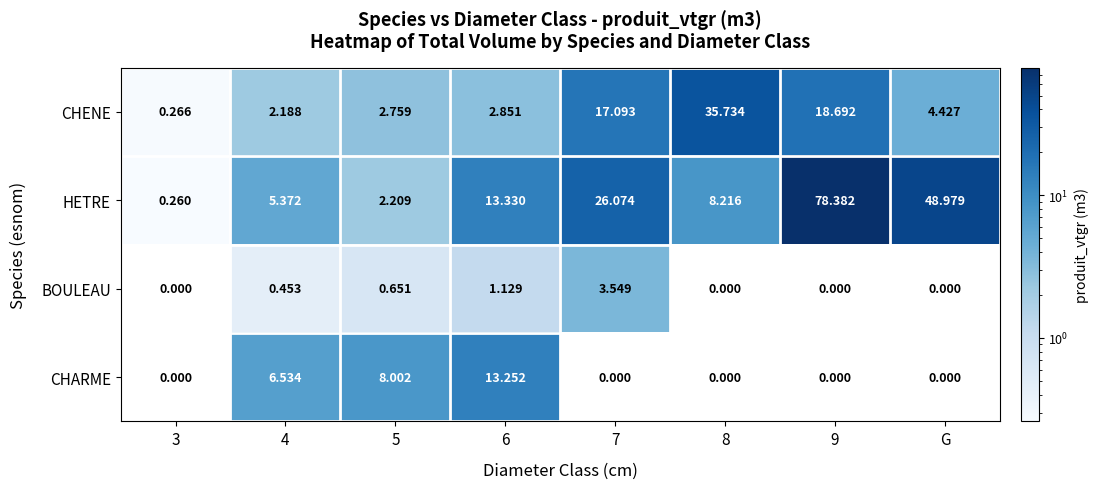

Rank the series by their maximum value, from highest to lowest.

HETRE, CHENE, CHARME, BOULEAU